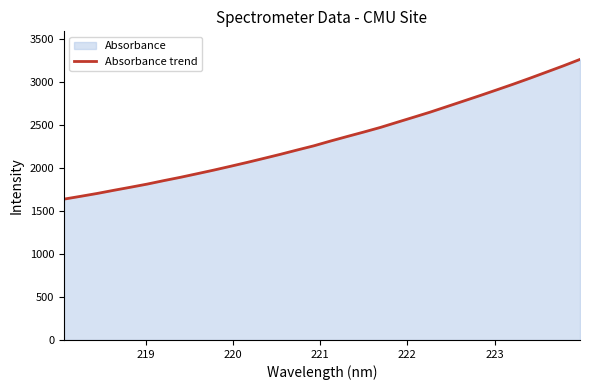

What is the minimum value shown in the chart?

1638.2